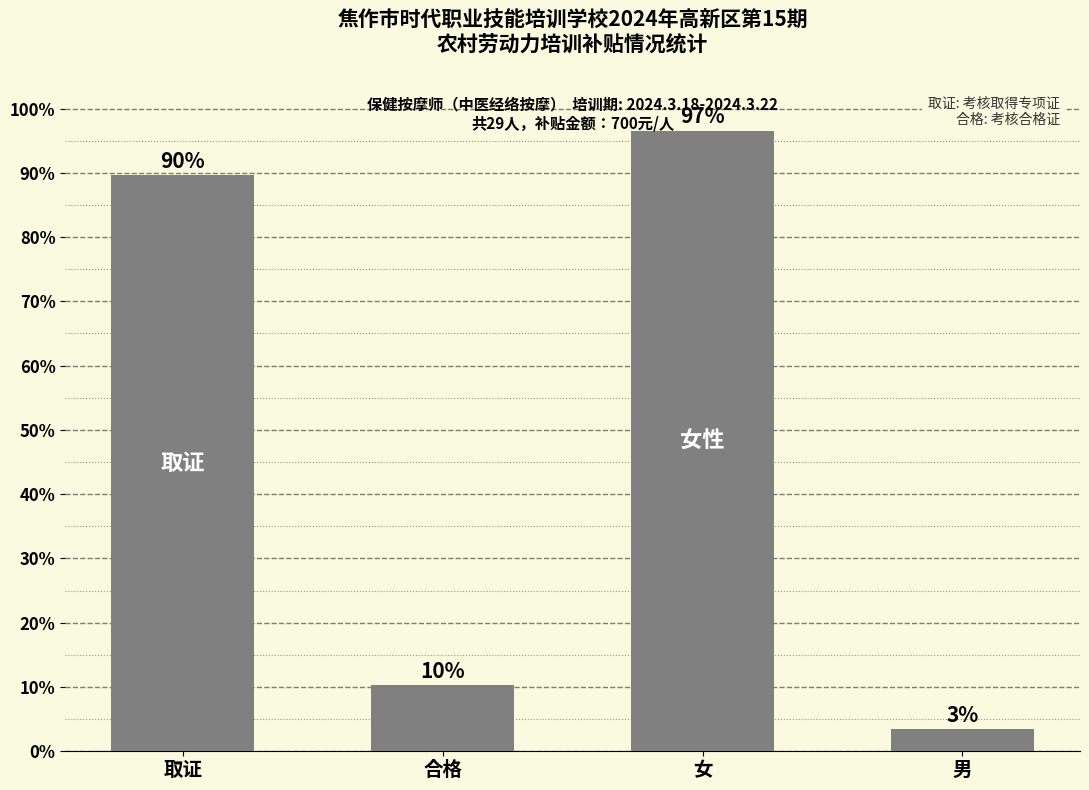

At which category does the chart reach its peak across all series?

女